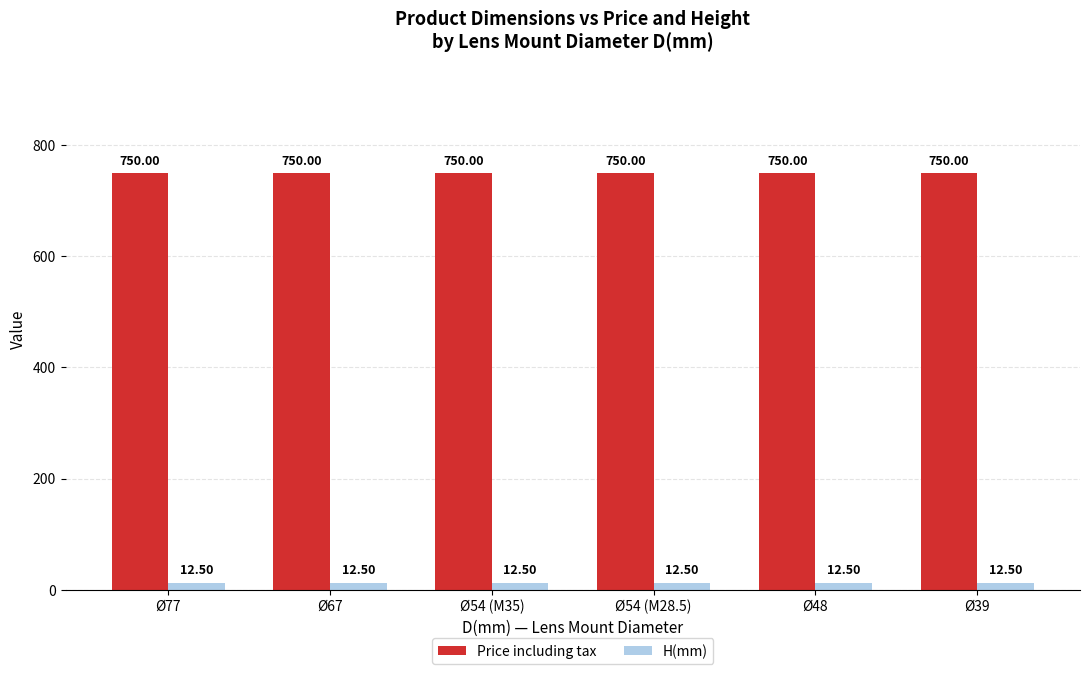

The H(mm) series shows 12.5 at Ø54 (M35). True or false?

True